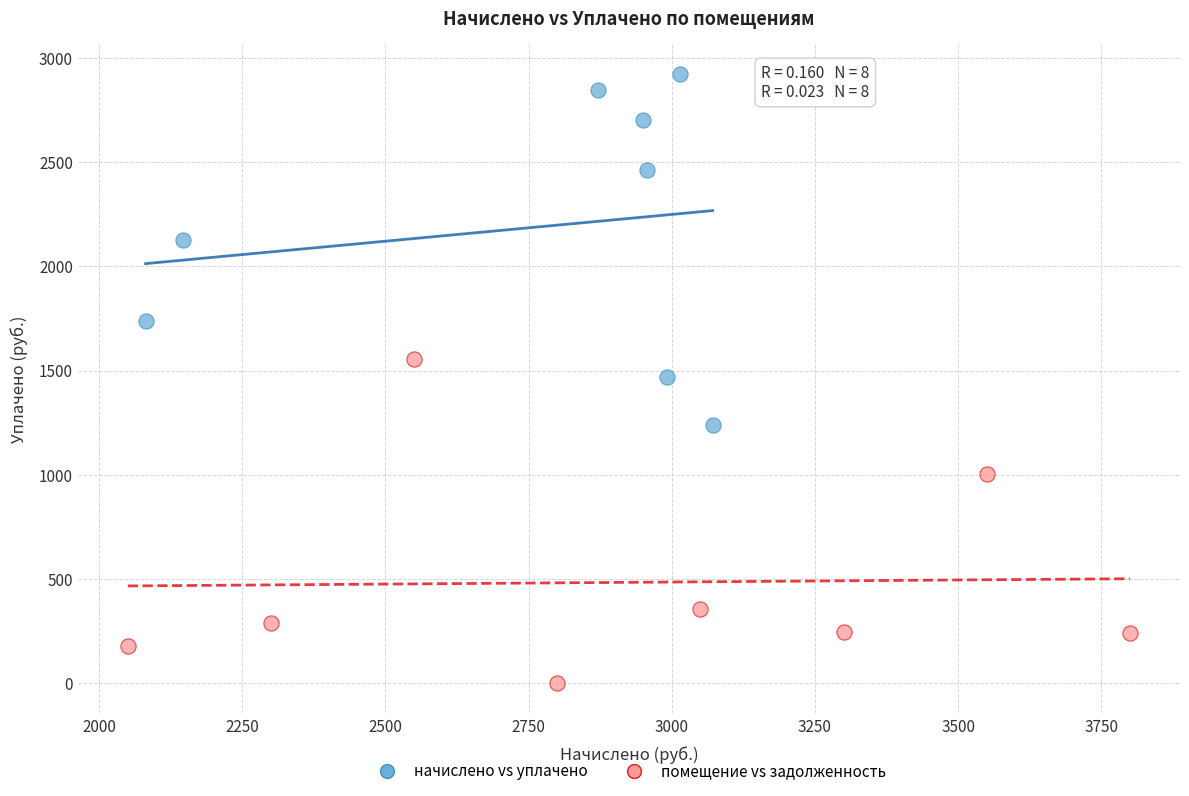

Which series contains the lowest Y value?

помещение vs задолженность